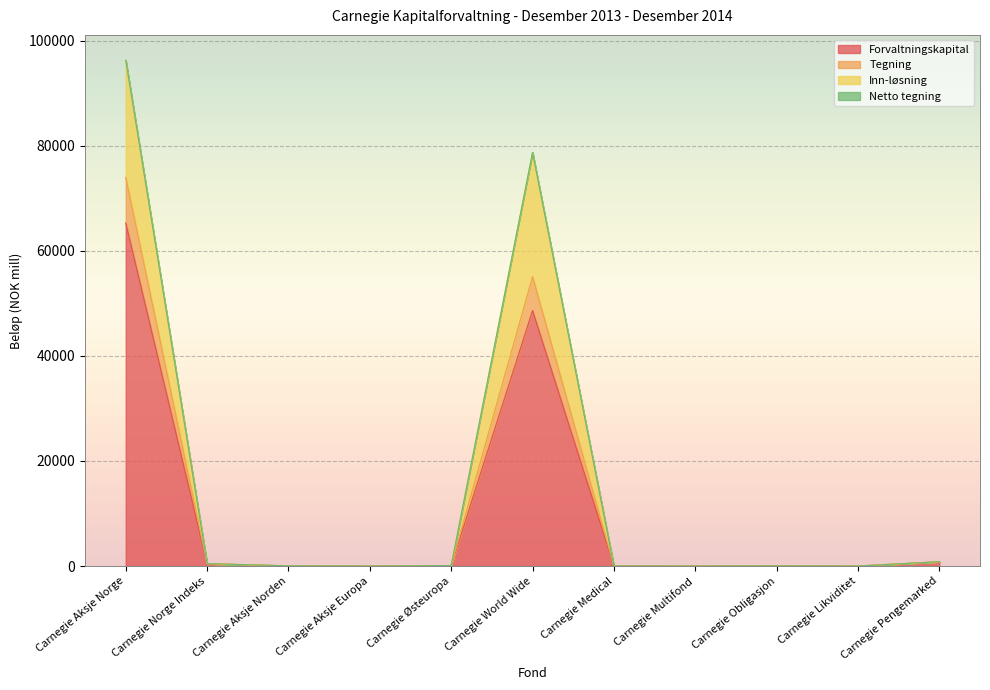

True or false: Forvaltningskapital and Tegning cross at least once.

False